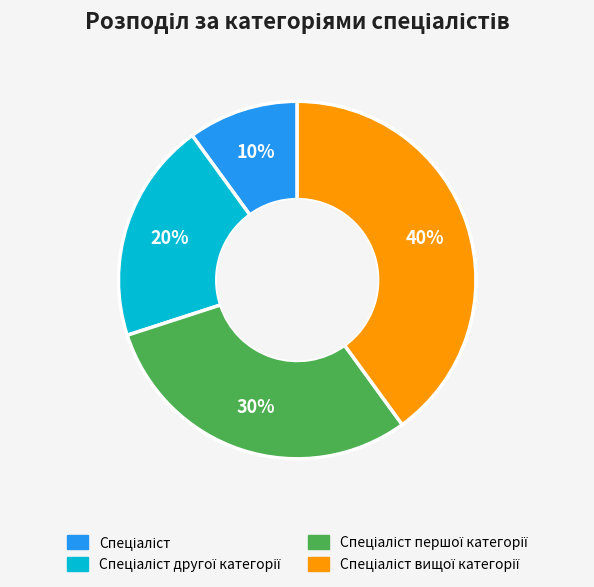

Is there any slice that represents more than half of the pie?

No